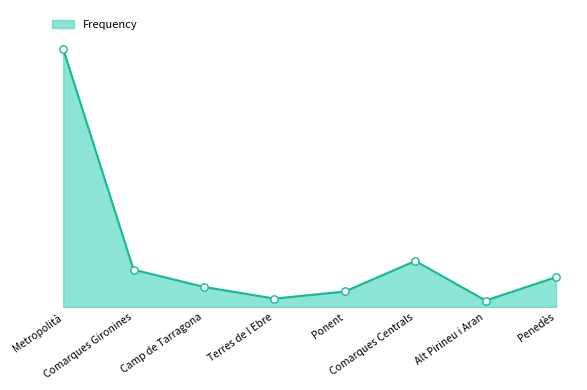

What is the change in value from Terres de l Ebre to Comarques Centrals?

+212